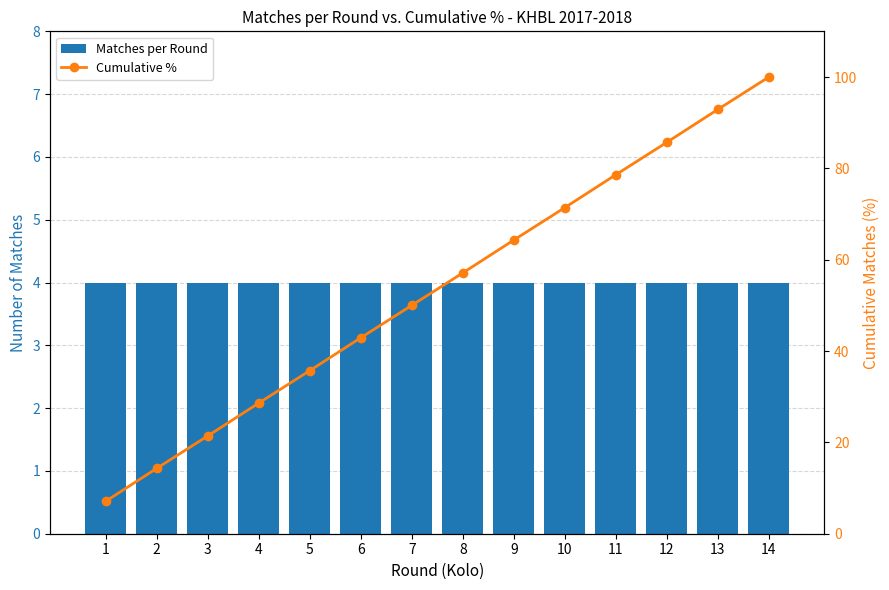

Reading left to right, what are all the values shown in this chart?

Matches per Round: 1=4.0	2=4.0	3=4.0	4=4.0	5=4.0	6=4.0	7=4.0	8=4.0	9=4.0	10=4.0	11=4.0	12=4.0	13=4.0	14=4.0
Cumulative %: 1=7.1	2=14.3	3=21.4	4=28.6	5=35.7	6=42.9	7=50.0	8=57.1	9=64.3	10=71.4	11=78.6	12=85.7	13=92.9	14=100.0